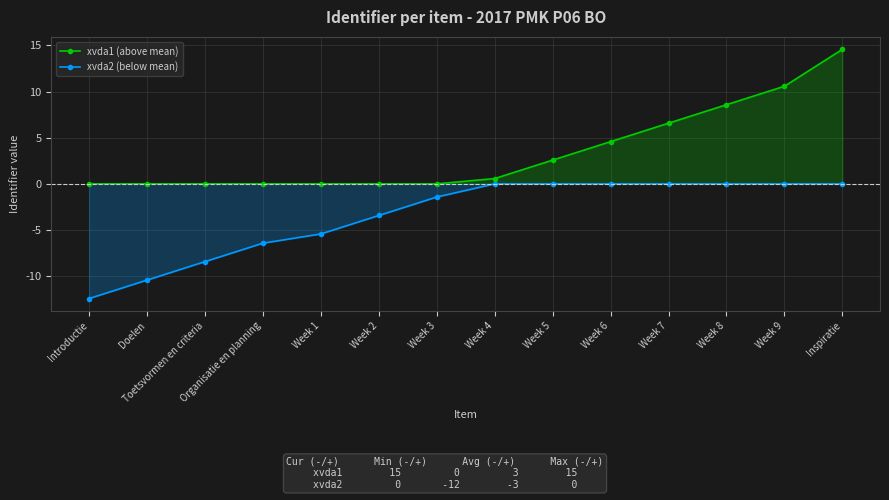

True or false: xvda1 (above mean) and xvda2 (below mean) cross at least once.

False